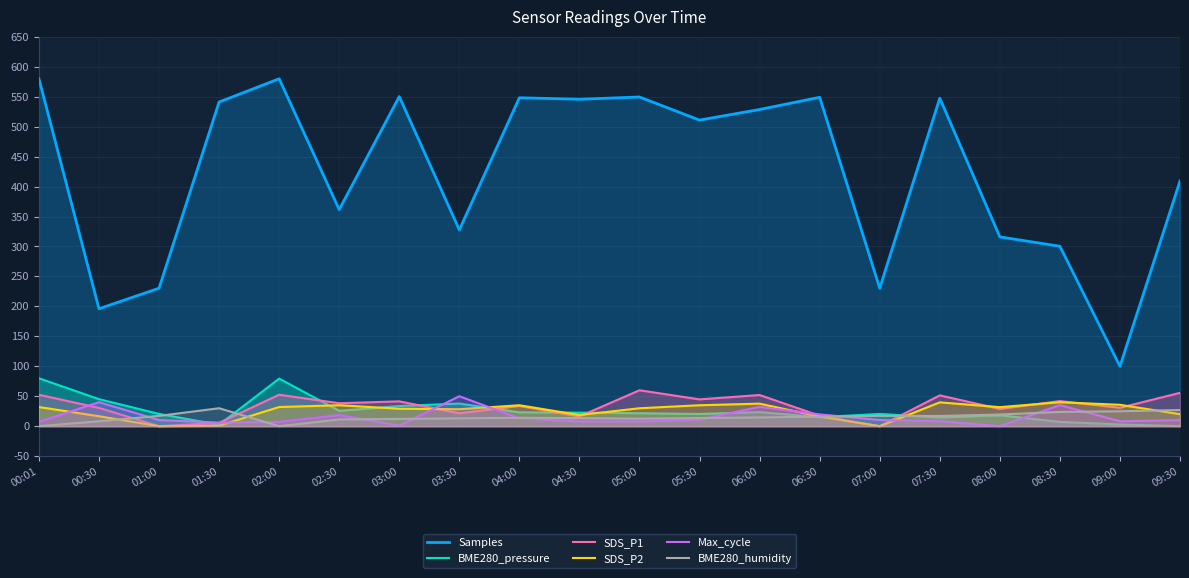

Which series changed the most between 05:00 and 08:30?

Samples